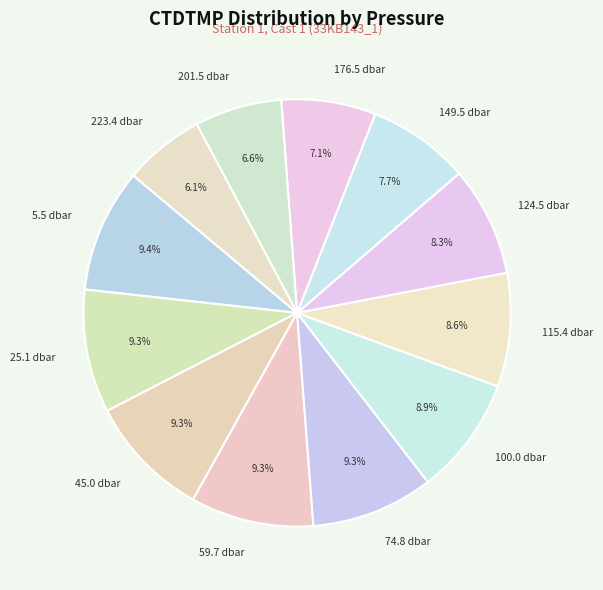

To the nearest percent, what percentage of the pie is 223.4 dbar?

6%